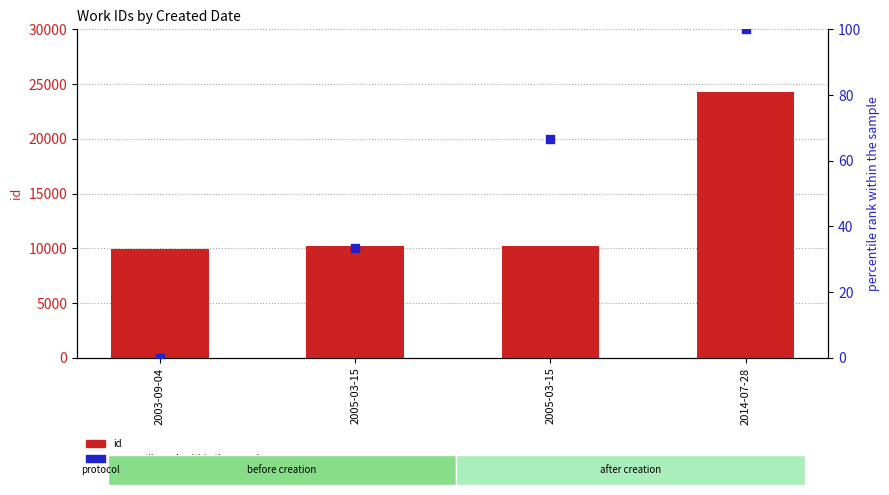

What is the total value across all series at 2005-03-15?

10226.3